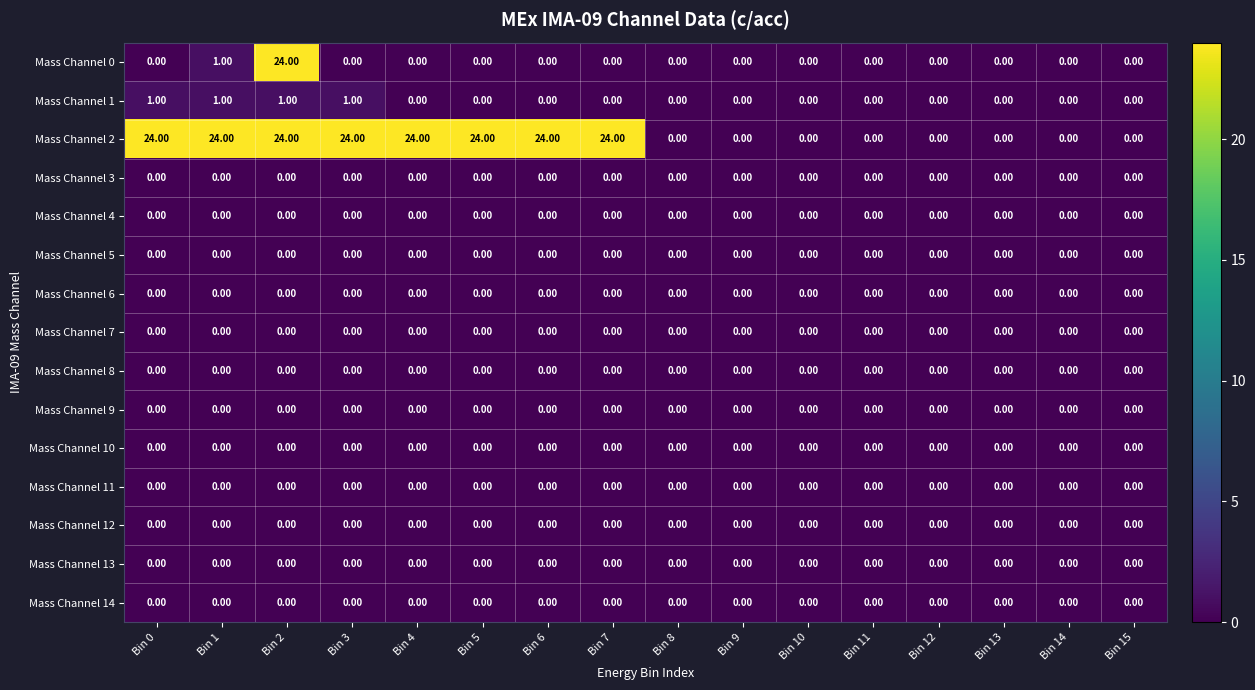

Which series has the largest total across all categories?

Mass Channel 2